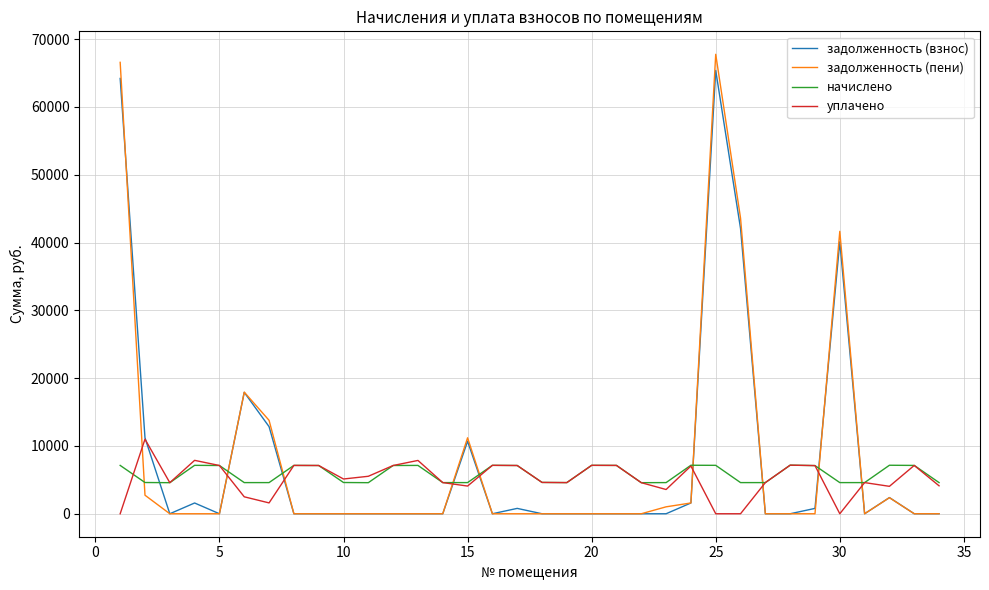

What is the maximum value shown in the chart?

67769.5